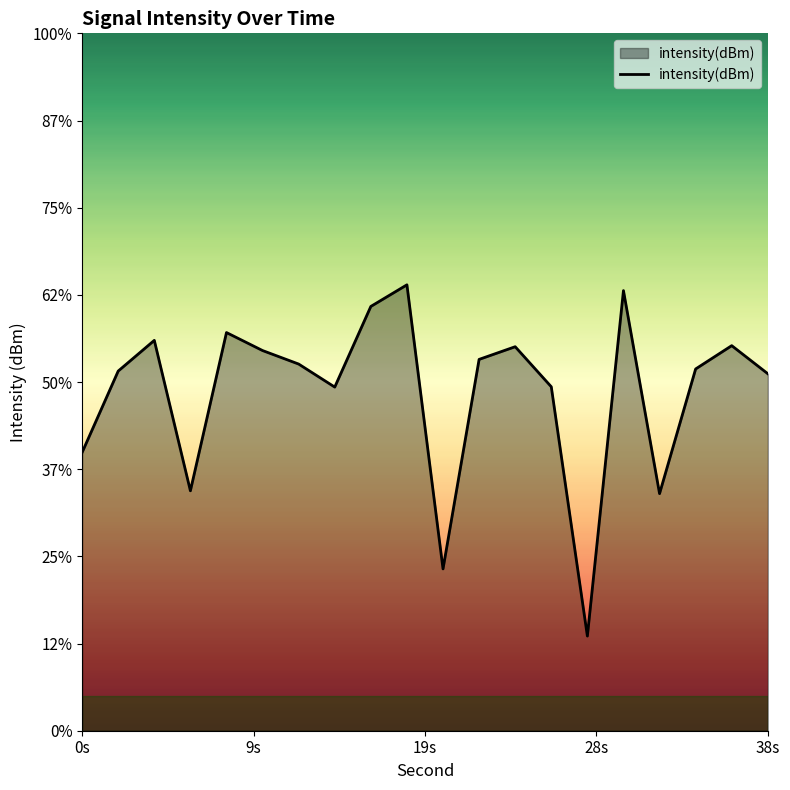

Reading right to left, transcribe all the data shown in this chart.

-129.5	-127.9	-129.3	-136.4	-124.8	-144.6	-130.3	-128.0	-128.7	-140.7	-124.4	-125.7	-130.3	-129.0	-128.2	-127.2	-136.2	-127.6	-129.4	-134.0